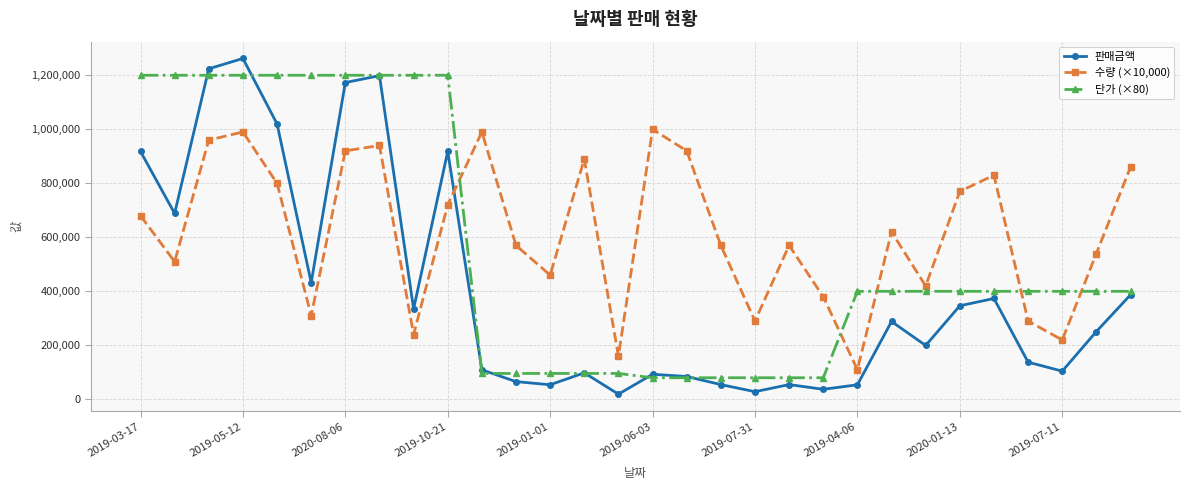

True or false: 단가 (×80) and 수량 (×10,000) cross at least once.

True